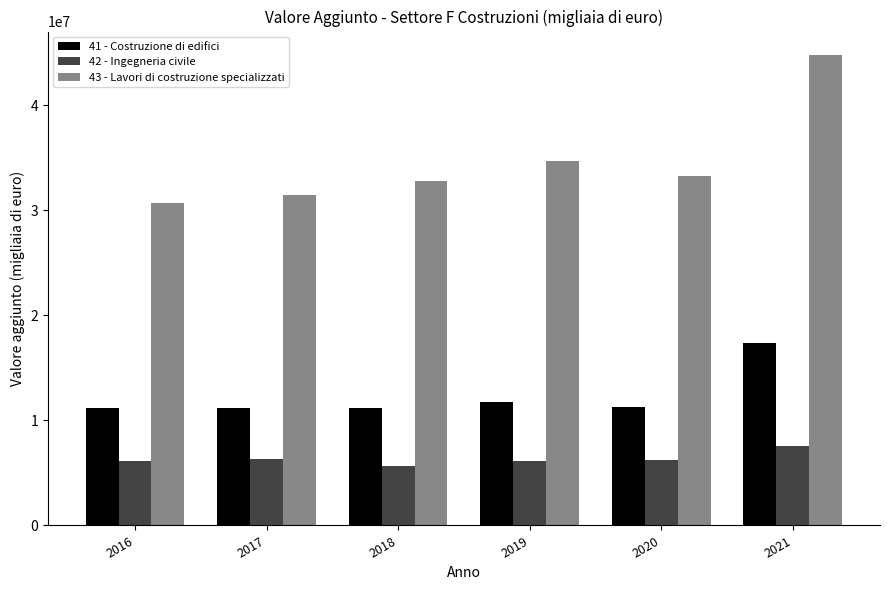

At which category is the sum across all series the highest?

2021